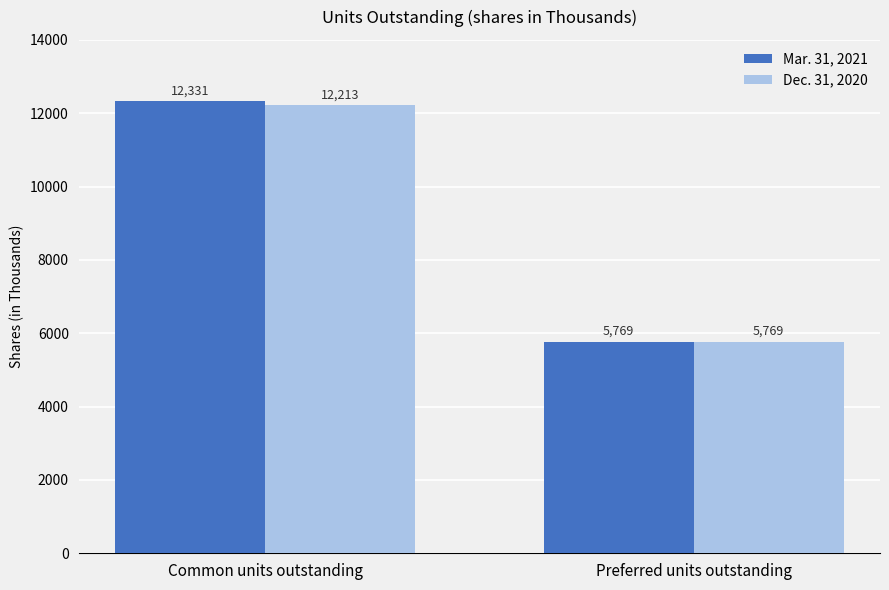

How many values in the Dec. 31, 2020 series are below 12213?

1